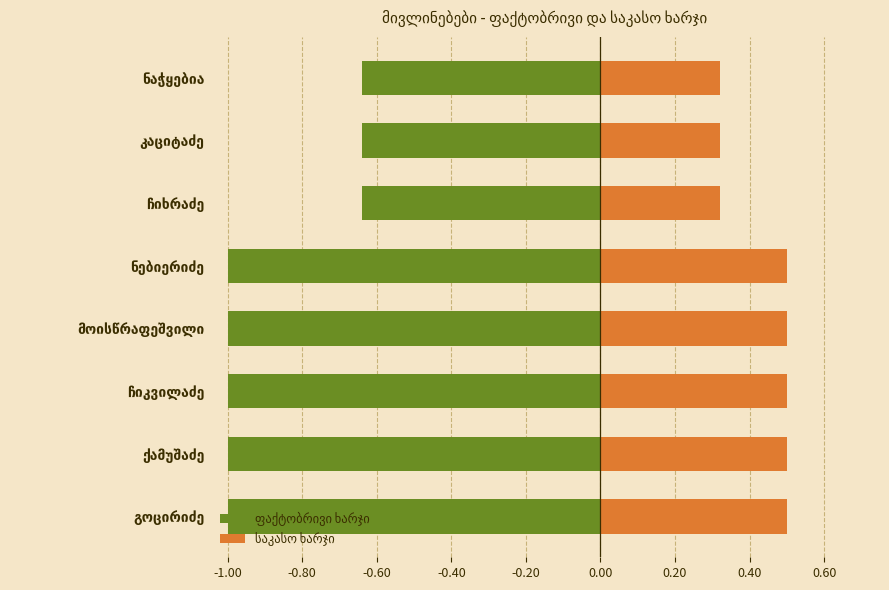

True or false: ფაქტობრივი ხარჯი has a value of -1.0 at მოისწრაფეშვილი.

True